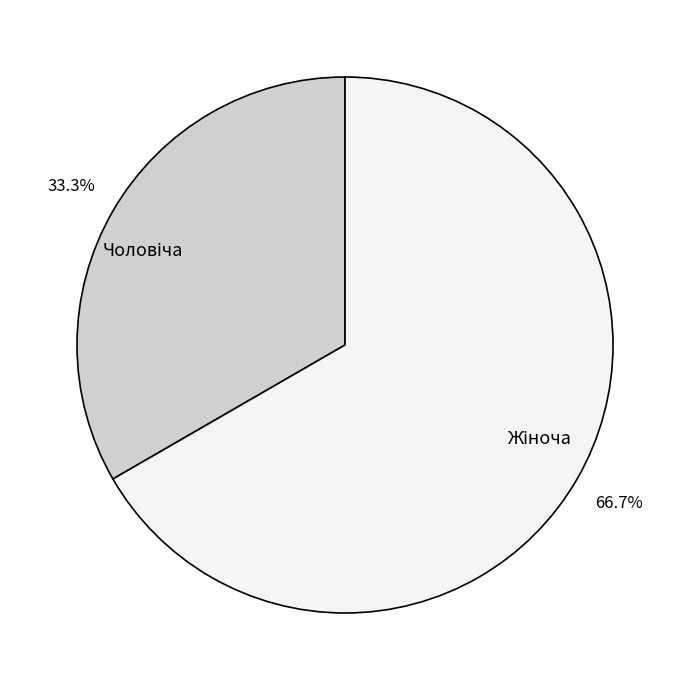

Is there any slice that represents more than half of the pie?

Yes